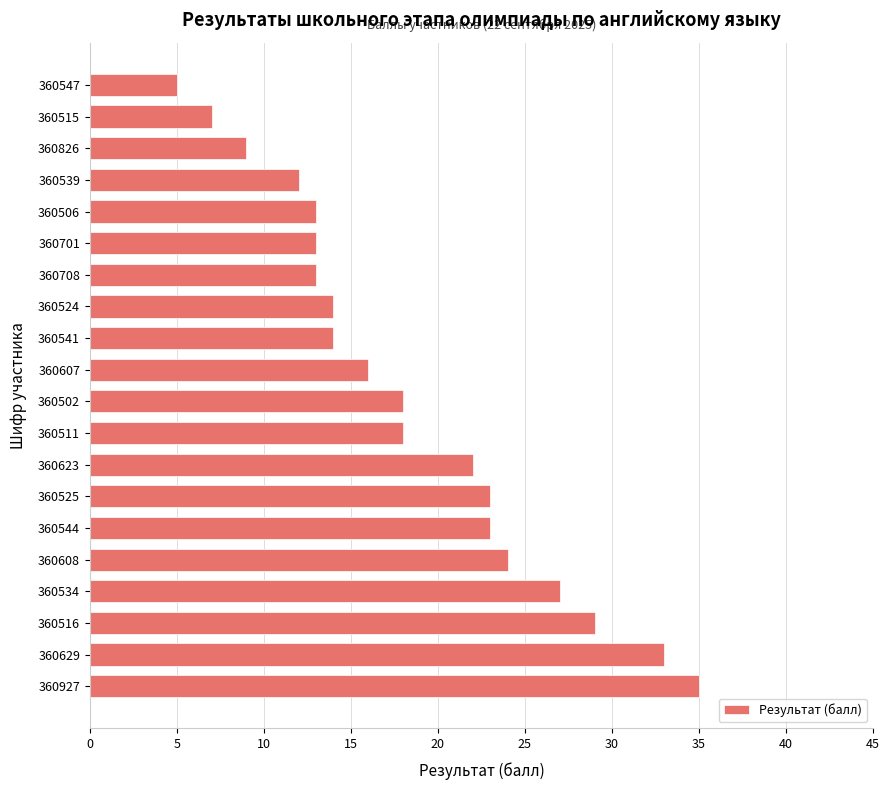

What is the smallest value displayed?

5